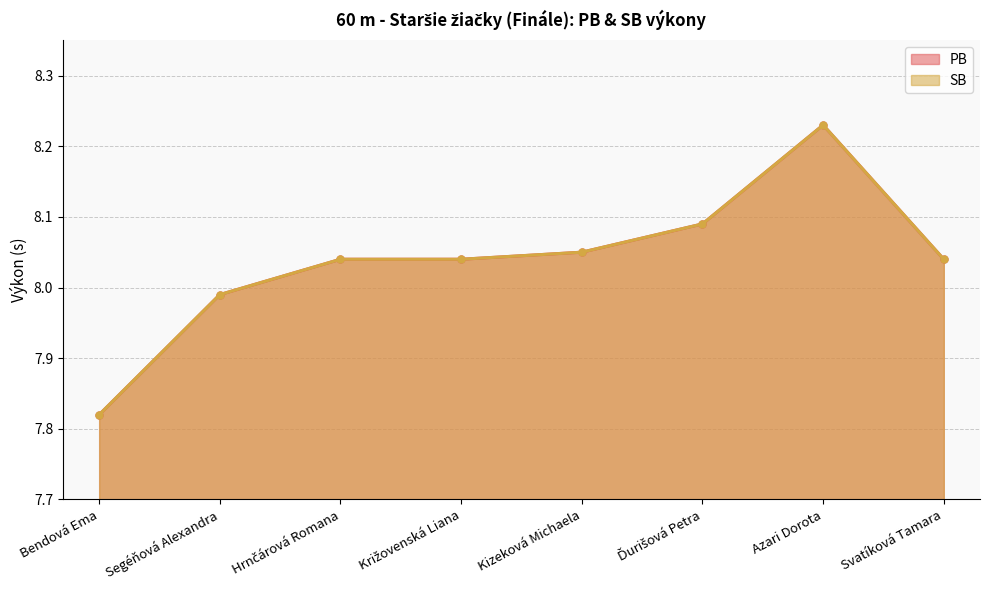

What is the label of the 8th point from the left?

Svatíková Tamara